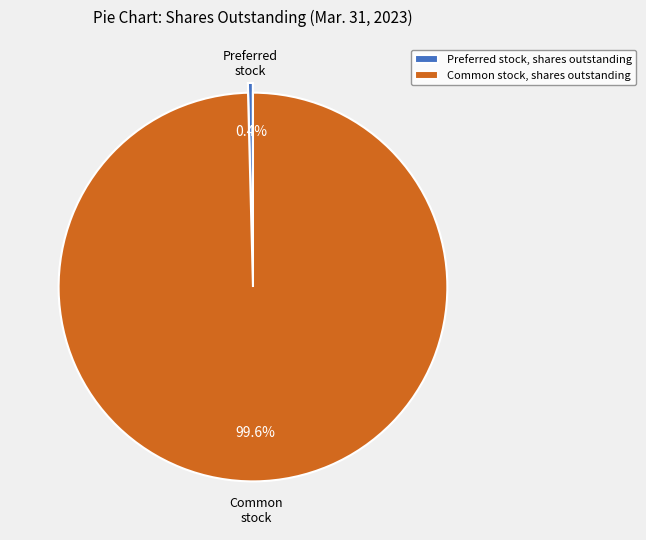

How much of the chart is everything except Preferred stock, shares outstanding?

99.6%